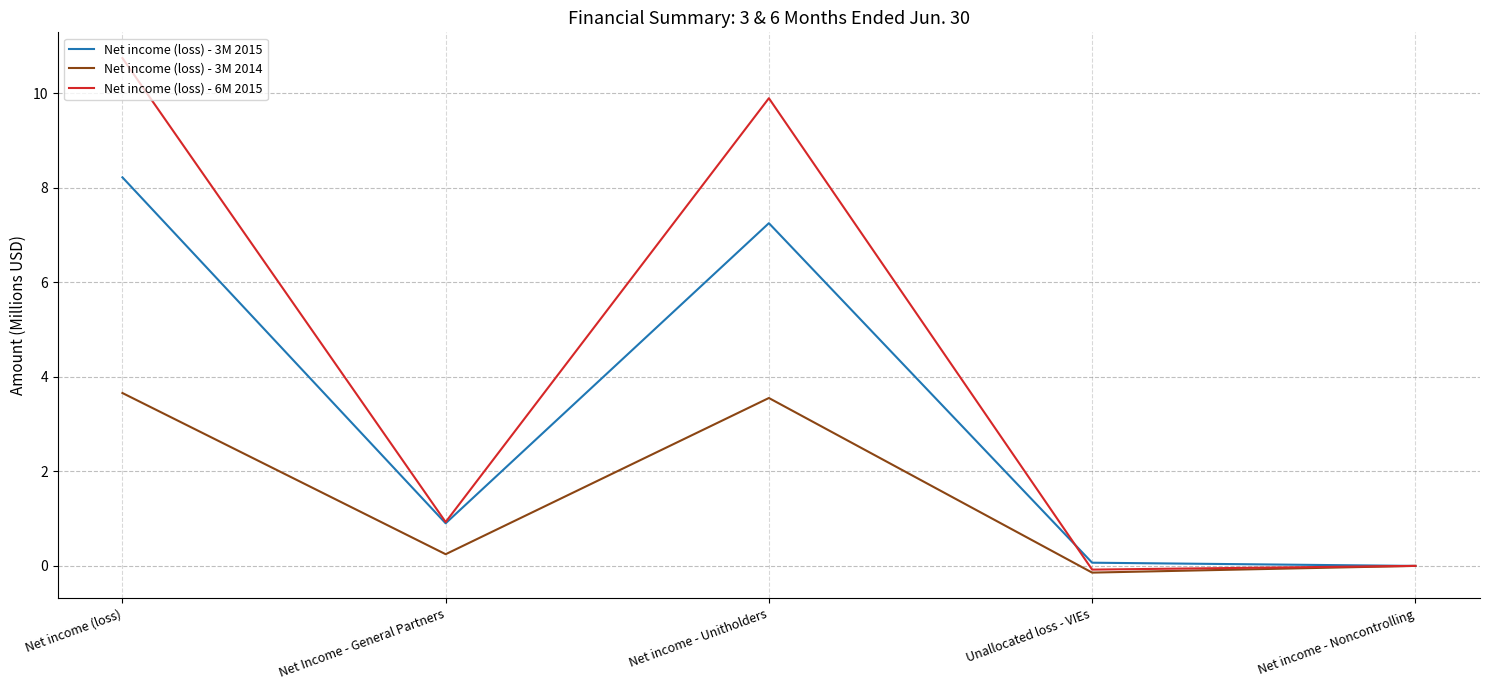

Which series has the largest range (max minus min)?

Net income (loss) - 6M 2015